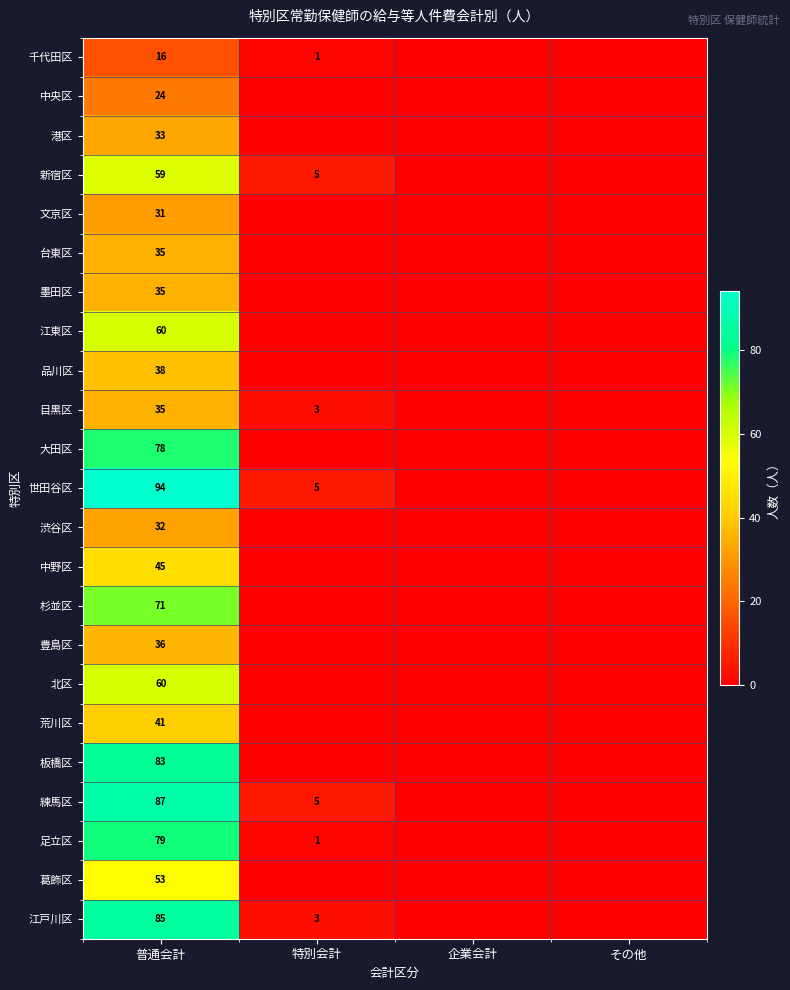

True or false: 江東区 has a value of 78 at 普通会計.

False